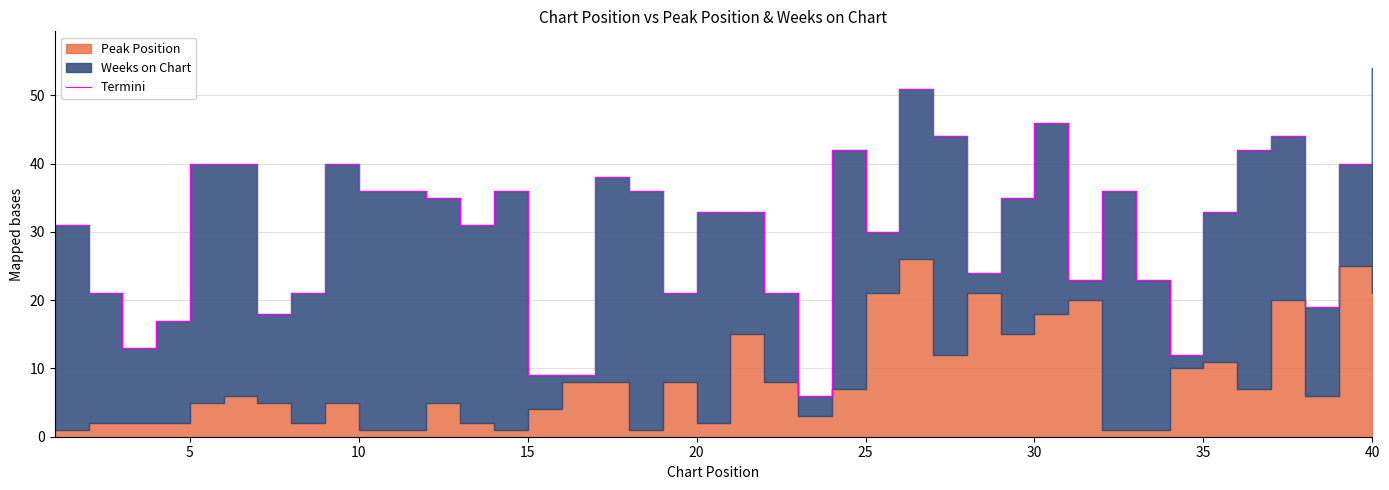

Count the number of categories in the chart.

40